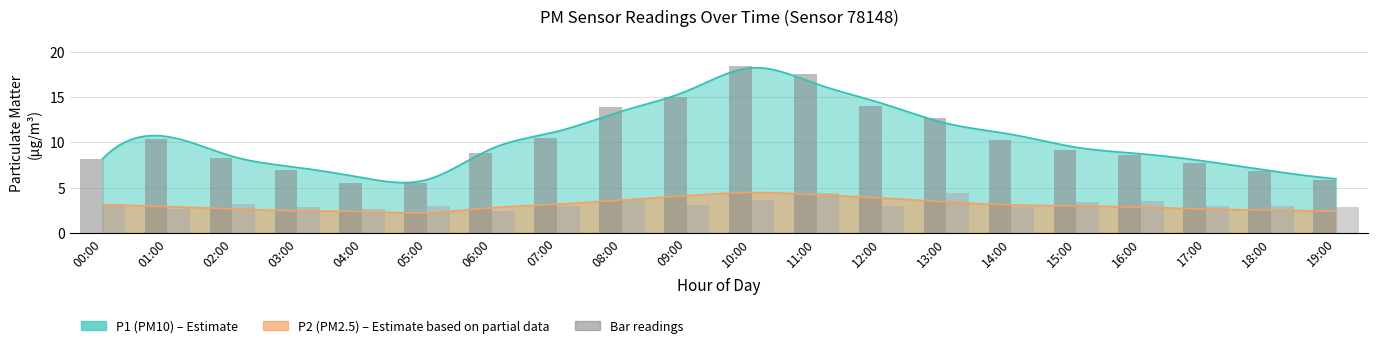

What is the minimum value shown in the chart?

2.4